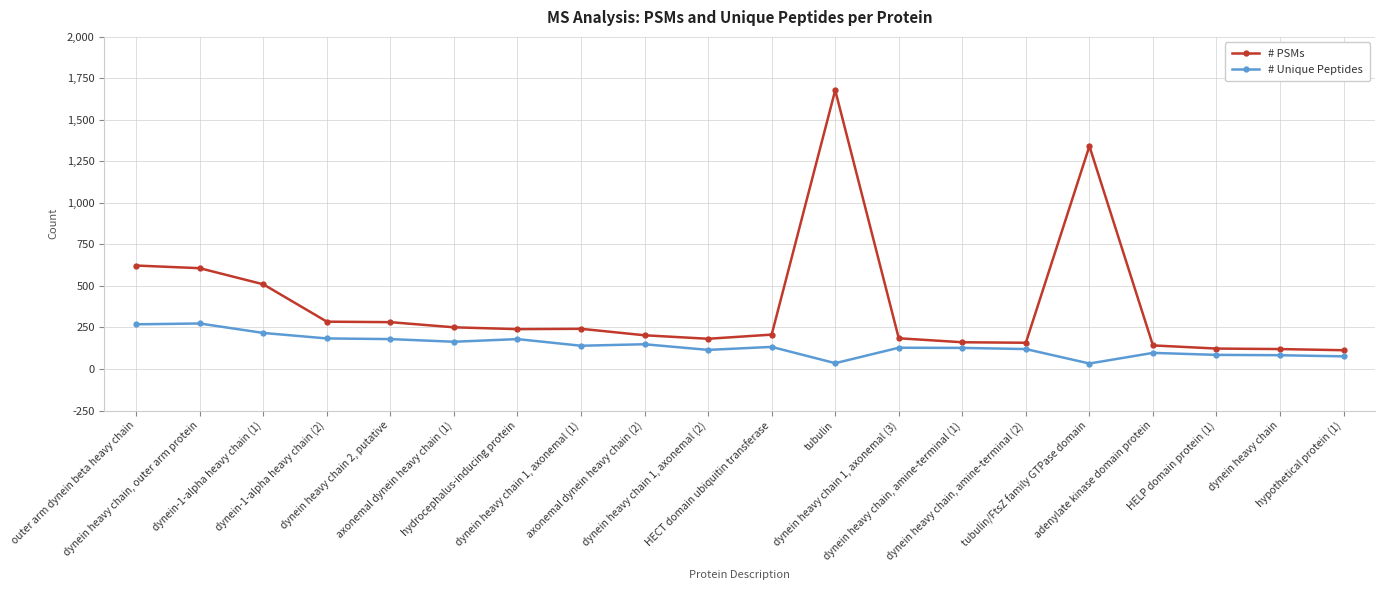

Which series changed the most between outer arm dynein beta heavy chain and axonemal dynein heavy chain (2)?

# PSMs